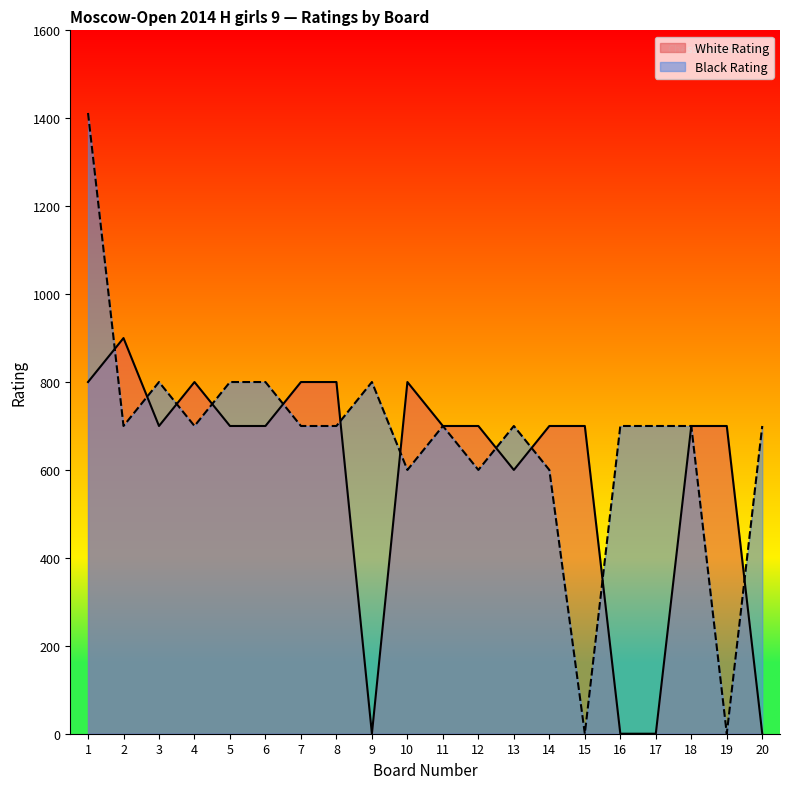

Is the value of White Rating at 18 greater than the value of Black Rating at 18?

No